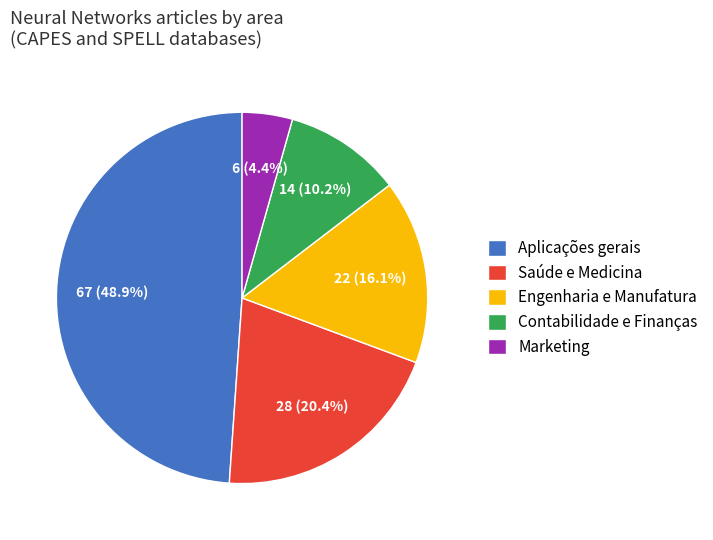

True or false: Aplicações gerais accounts for 49% of the total.

True